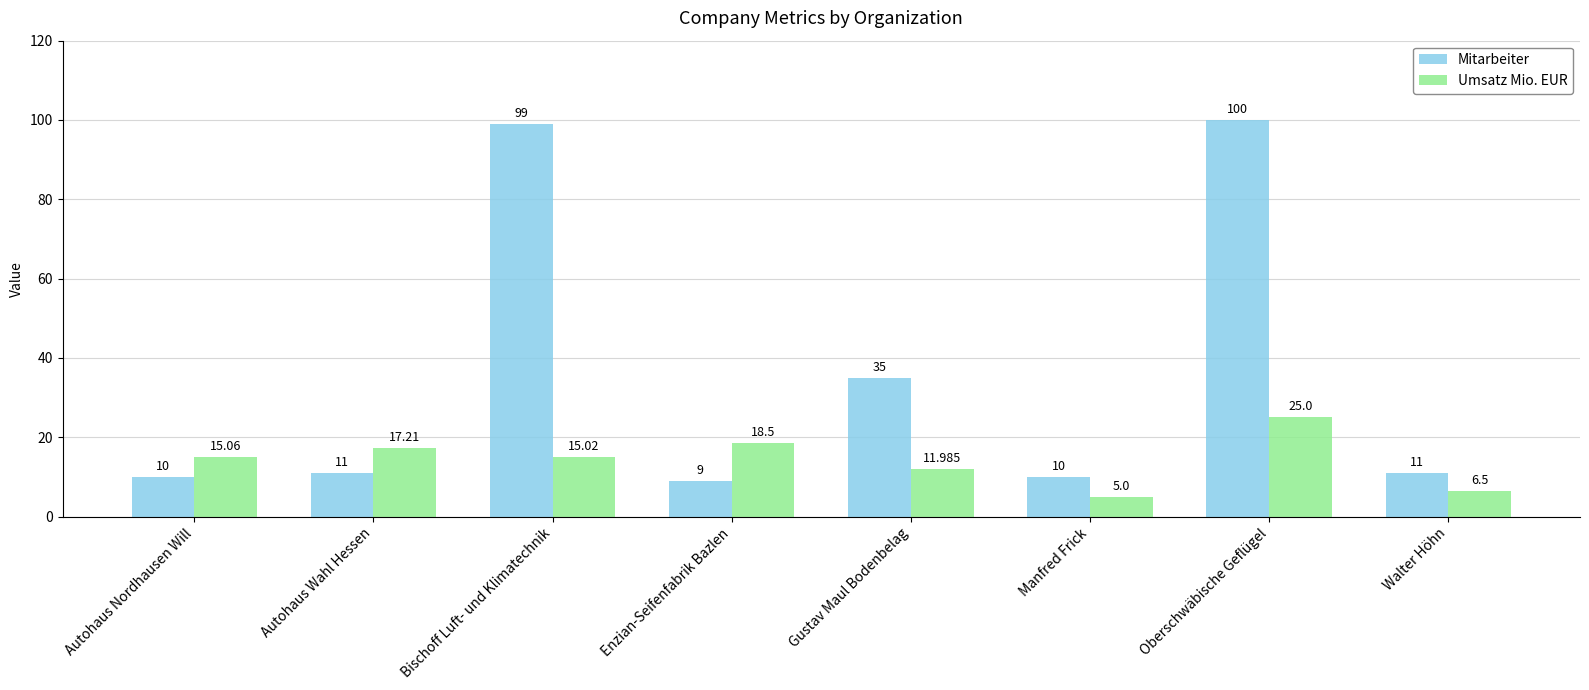

How many data points in Umsatz Mio. EUR are less than 15?

3